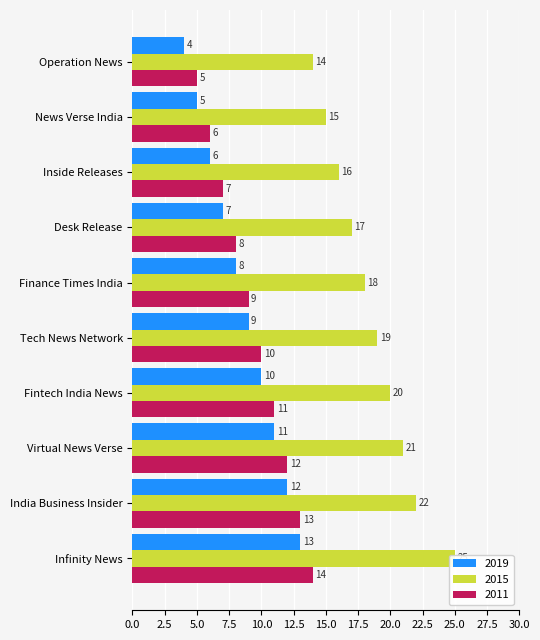

Reading left to right, transcribe all the data shown in this chart.

2019: Operation News=4	News Verse India=5	Inside Releases=6	Desk Release=7	Finance Times India=8	Tech News Network=9	Fintech India News=10	Virtual News Verse=11	India Business Insider=12	Infinity News=13
2015: Operation News=14	News Verse India=15	Inside Releases=16	Desk Release=17	Finance Times India=18	Tech News Network=19	Fintech India News=20	Virtual News Verse=21	India Business Insider=22	Infinity News=25
2011: Operation News=5	News Verse India=6	Inside Releases=7	Desk Release=8	Finance Times India=9	Tech News Network=10	Fintech India News=11	Virtual News Verse=12	India Business Insider=13	Infinity News=14